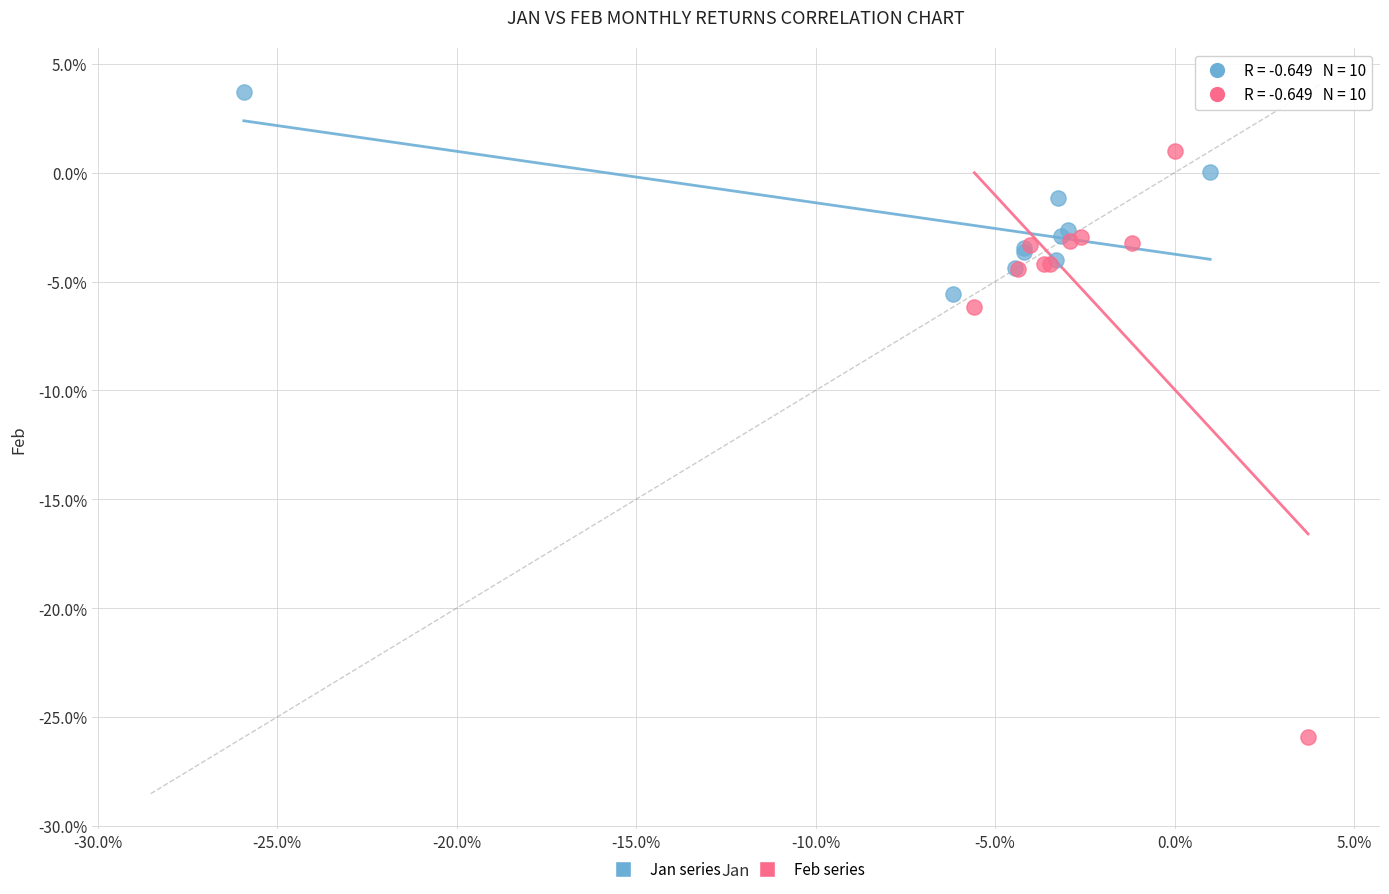

Which series contains the lowest Y value?

Feb series